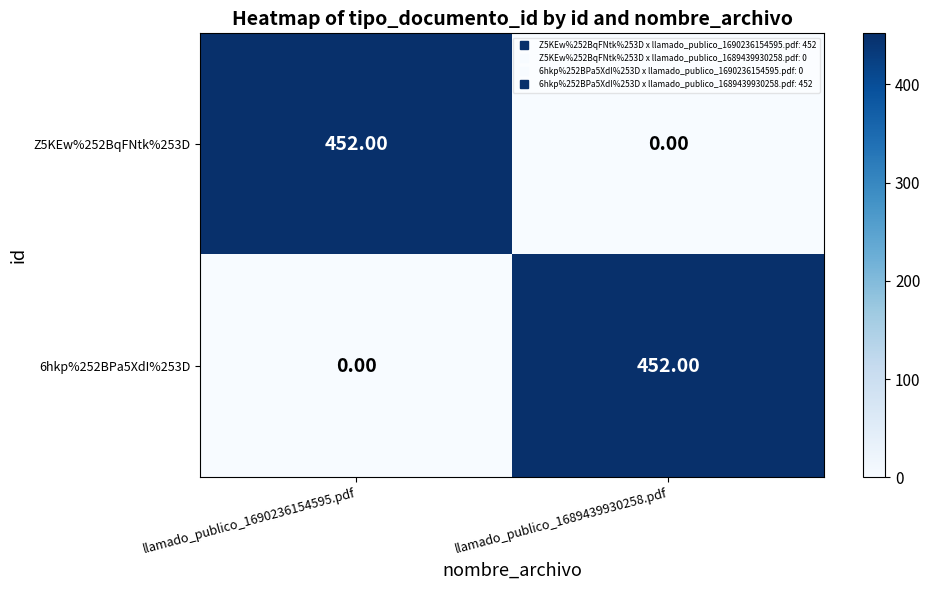

What is the total value across all series at llamado_publico_1690236154595.pdf?

452